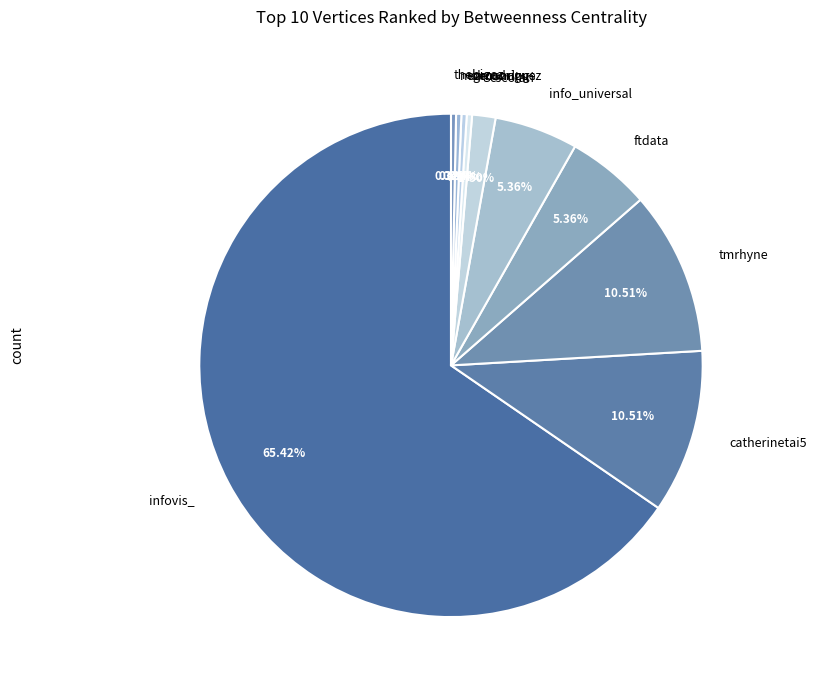

How much of the chart is everything except ftdata?

94.6%